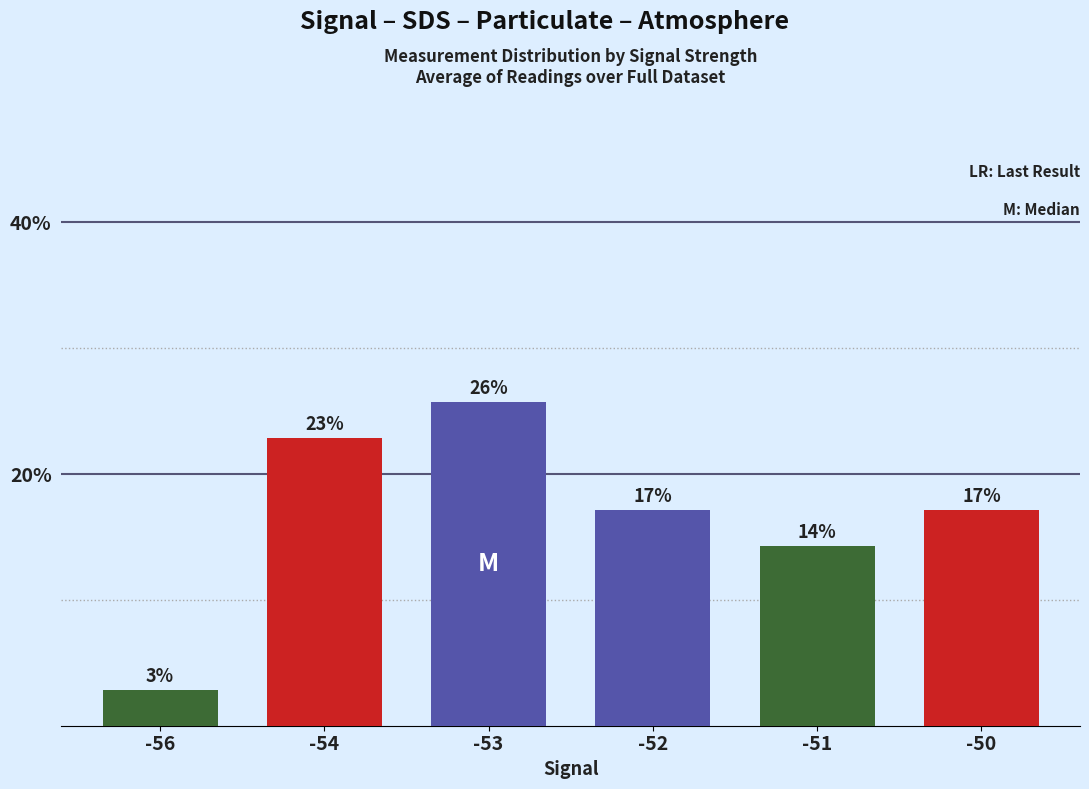

Which has a higher value, -50 or -51?

-50